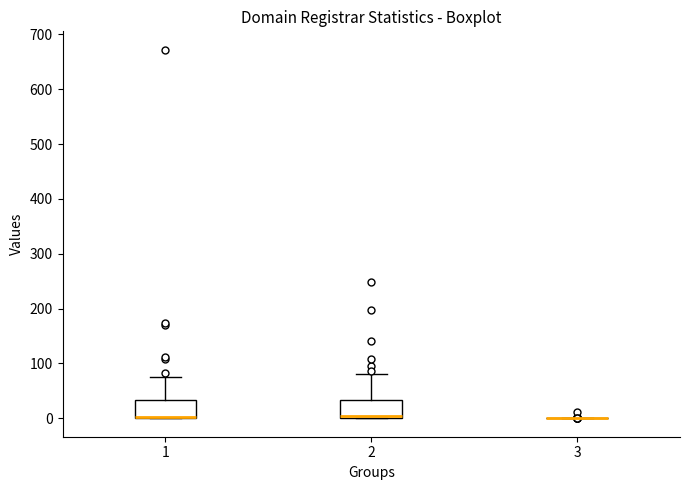

Where is the upper edge of the box at x = 2 on the y-axis? The values are not printed on the chart, so give them approximately, as read against the axis.

30